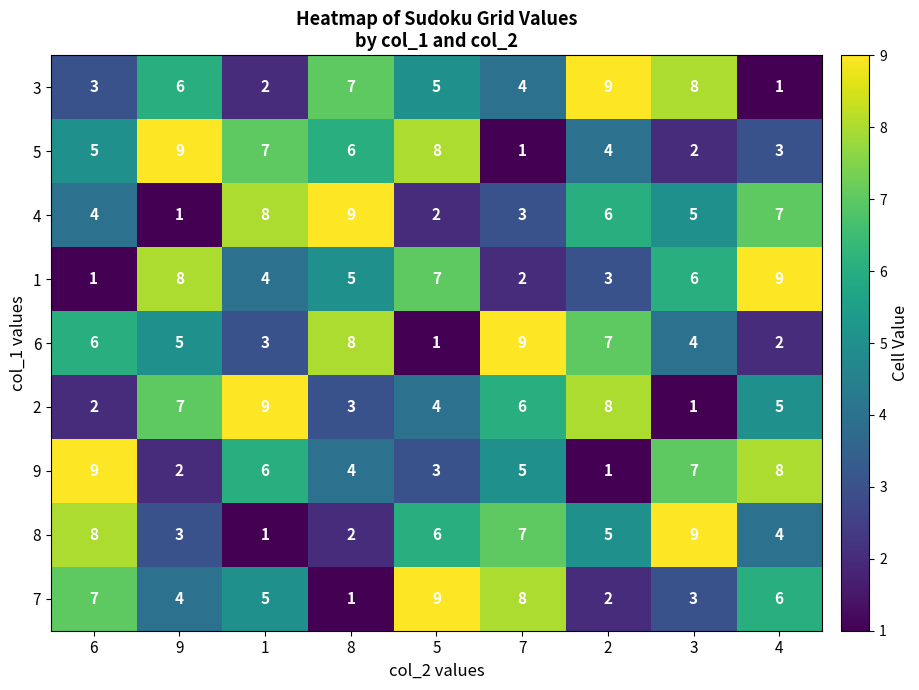

The value of 5 at 9 is 9. True or false?

True